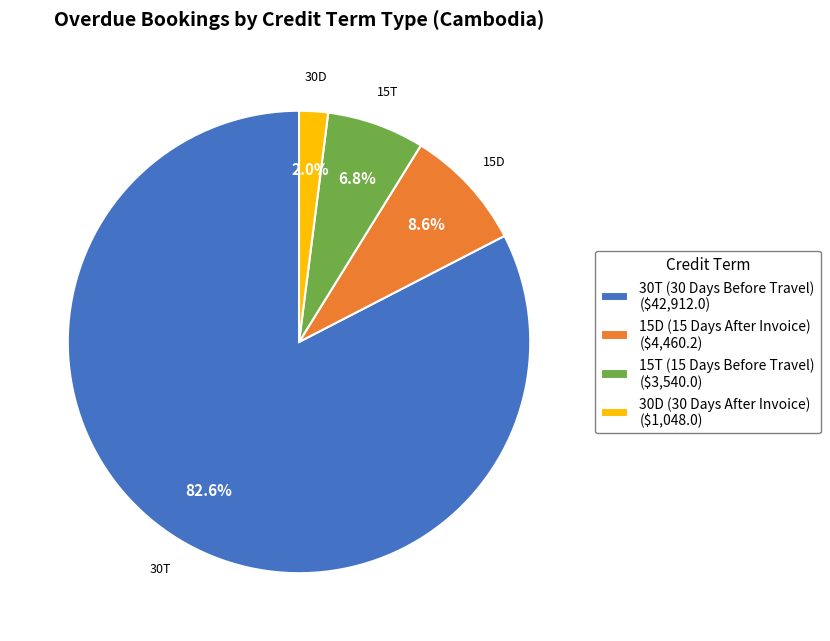

The 30T (30 Days Before Travel) slice represents 94% of the pie. True or false?

False